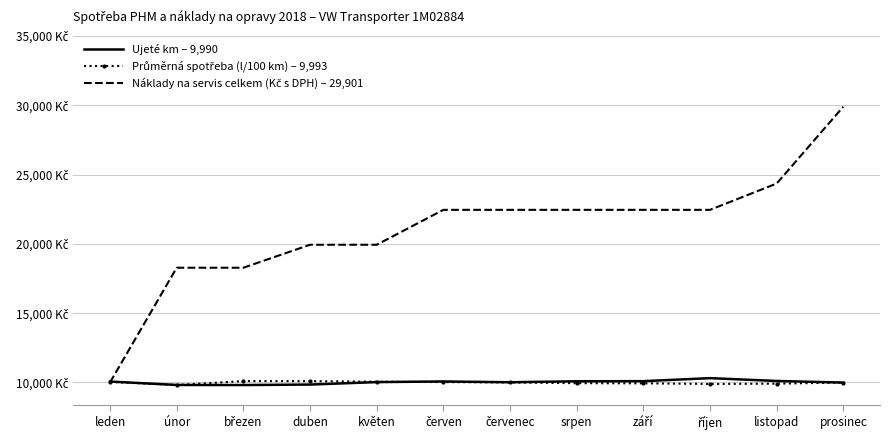

What is the minimum value for Náklady na servis celkem (Kč s DPH) – 29,901?

10000.0